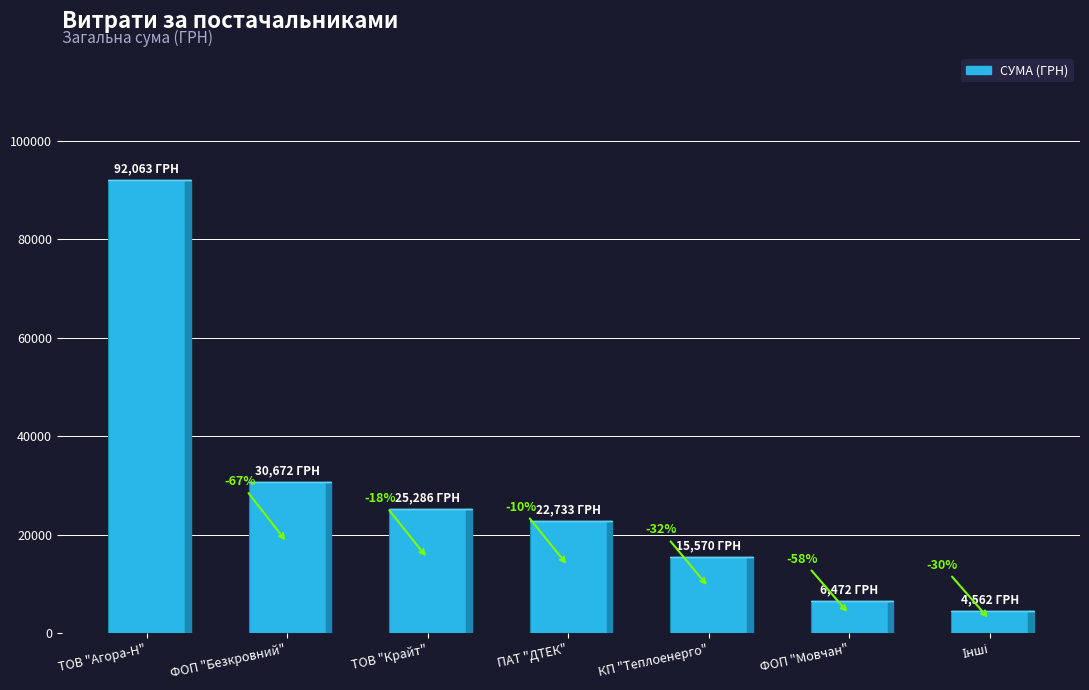

Are the bars grouped side by side (vs. stacked)?

No